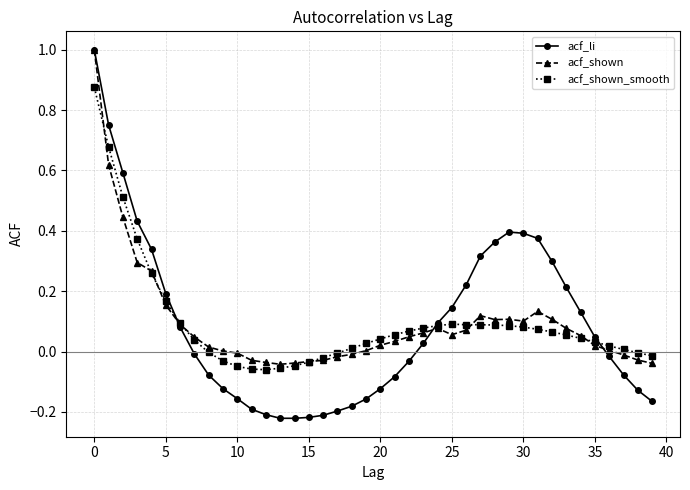

How many data points does each series have?

40